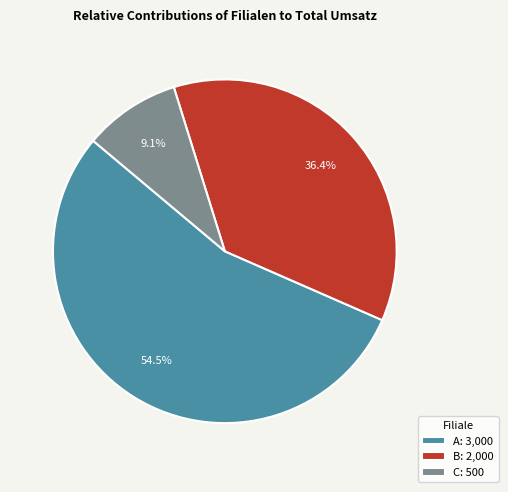

Which has a higher value, C: 500 or A: 3,000?

A: 3,000